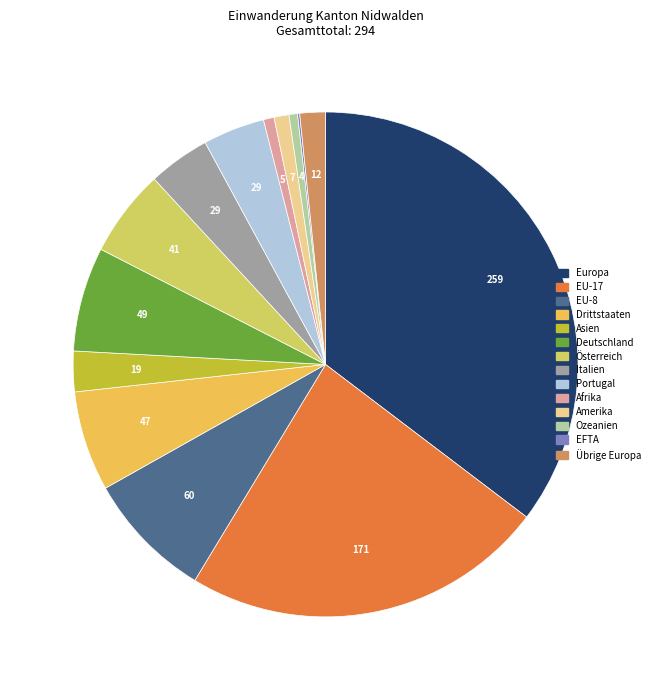

To the nearest percent, what is the average slice percentage?

7%